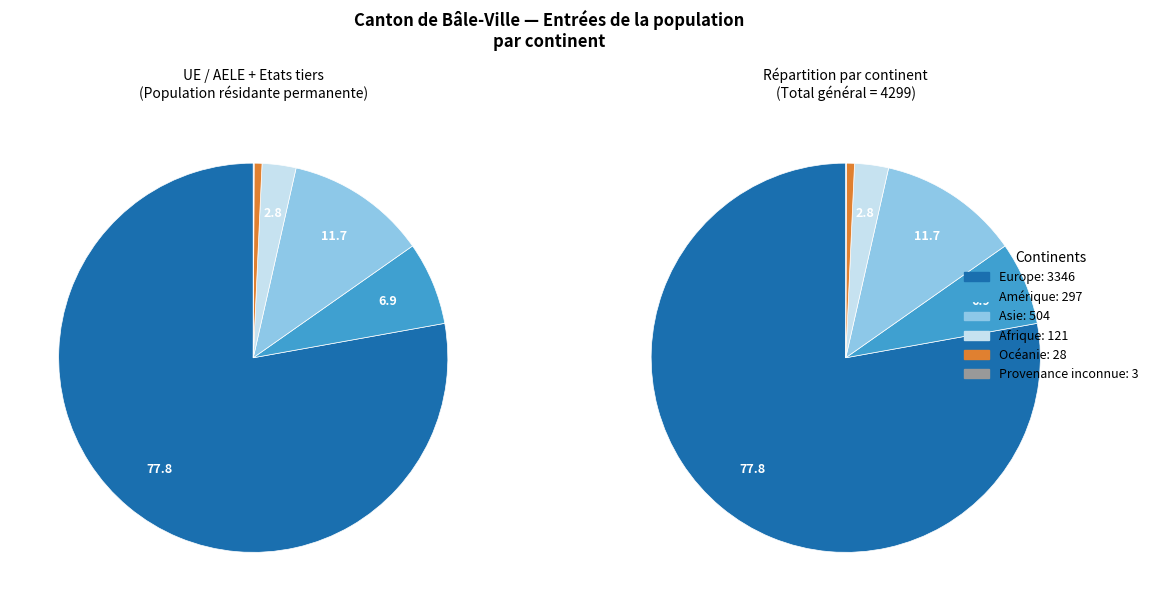

Which category has the biggest portion of the pie?

Europe